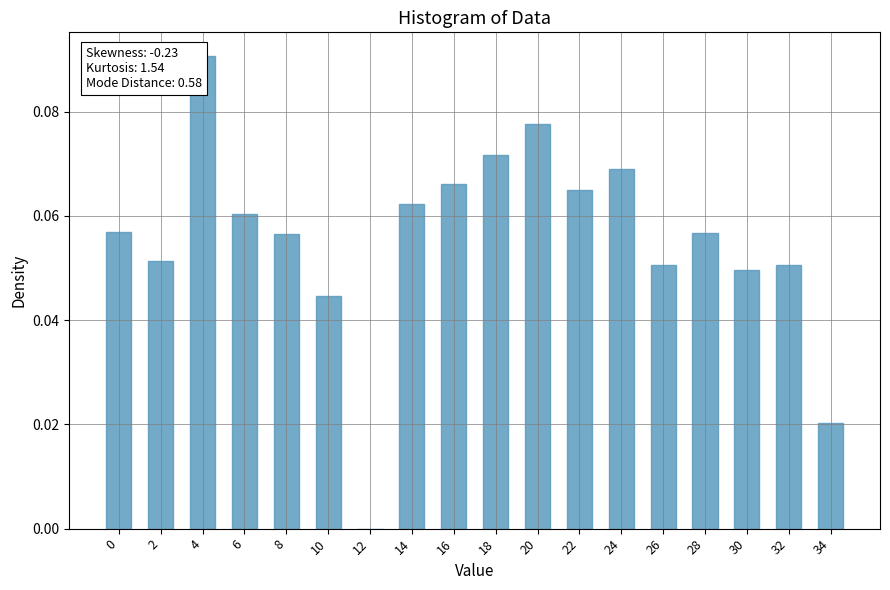

The value at 34 is 0.0. True or false?

True